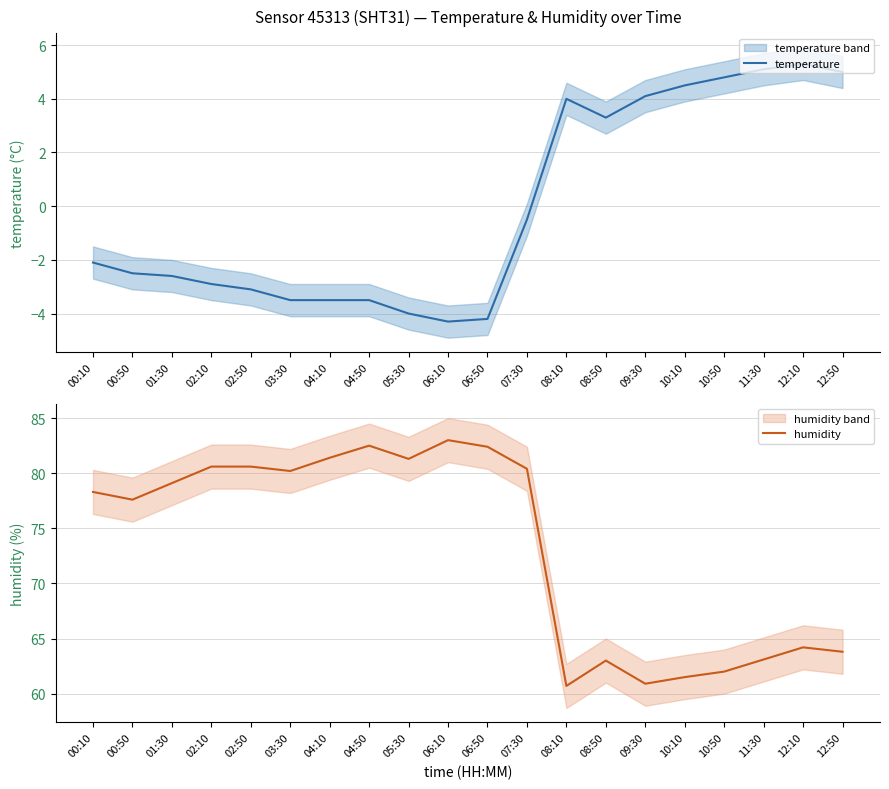

Is the value of humidity at 03:30 greater than the value of temperature at 10:10?

Yes